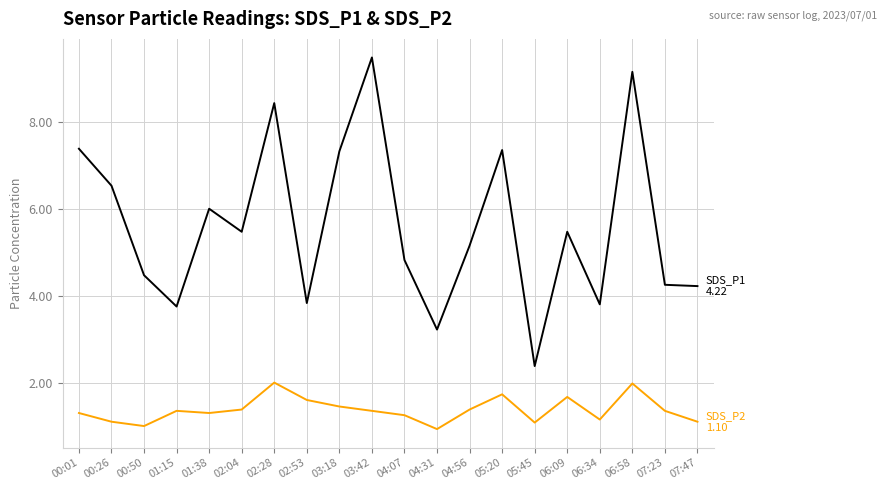

How many distinct data groups are displayed?

2